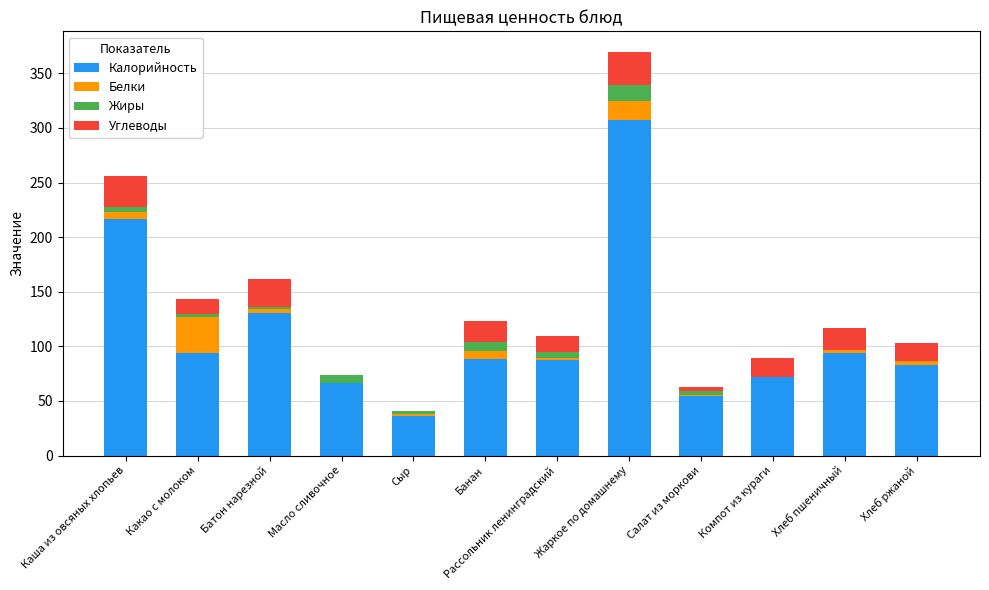

What is the maximum value for Калорийность?

307.0